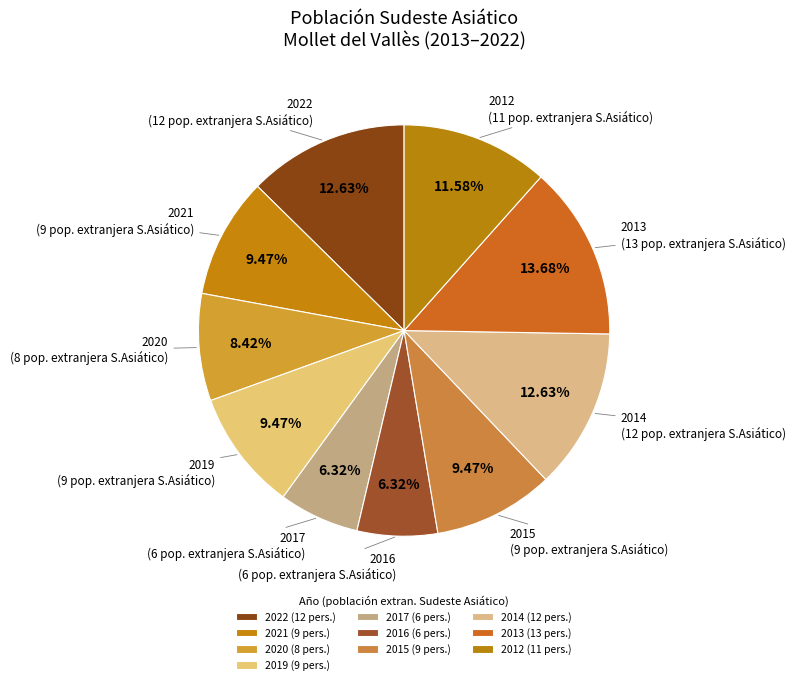

Approximately how many times larger is the value at 2015 compared to 2016?

1.5